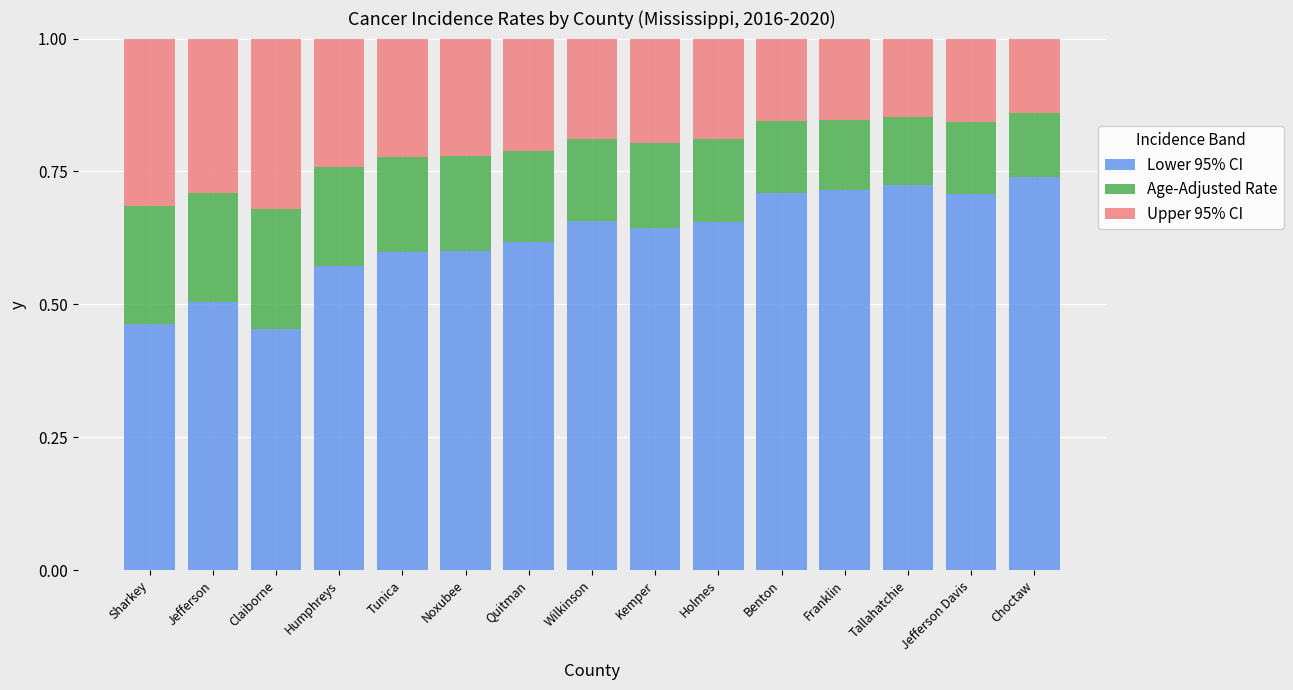

What is the sum of all Lower 95% CI values?

9.4